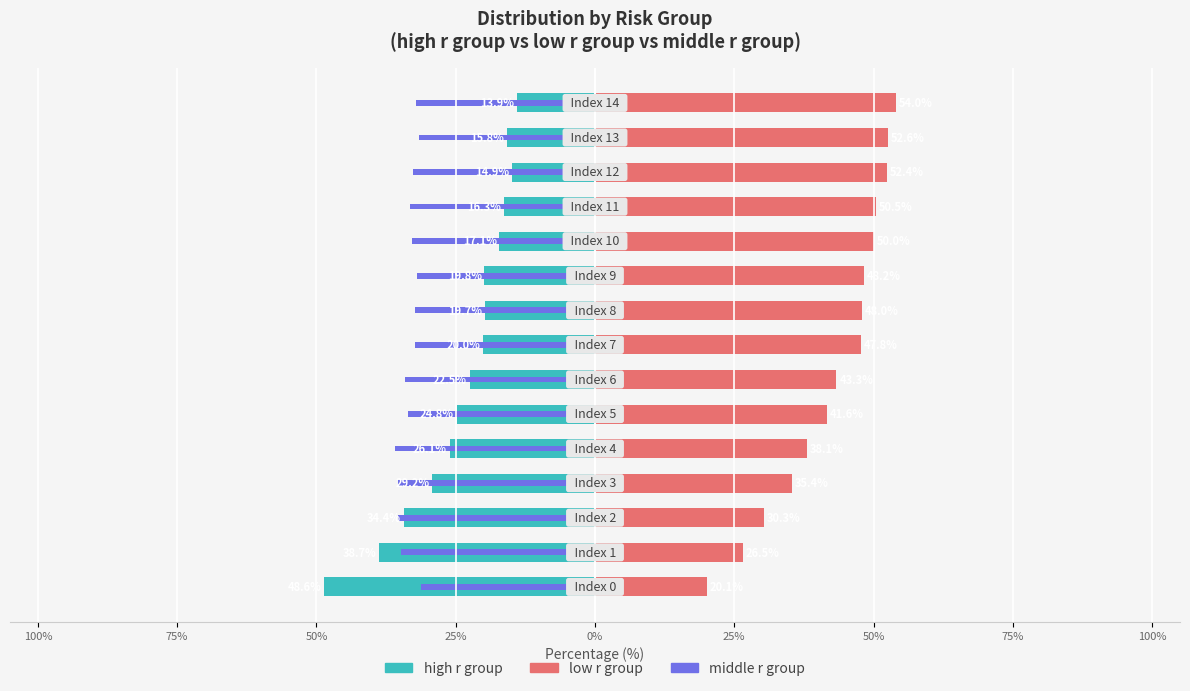

Are the bars grouped side by side (vs. stacked)?

Yes